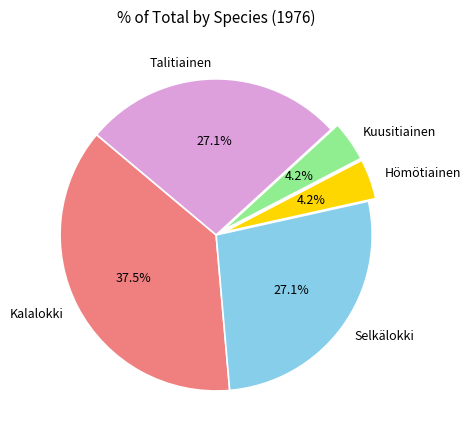

To the nearest percent, what is the average slice percentage?

20%